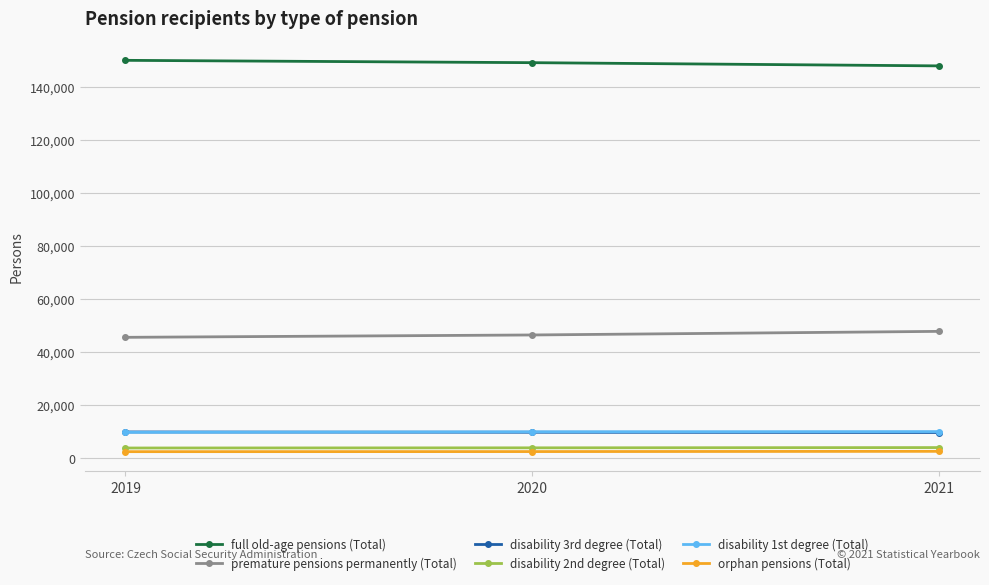

At how many categories does at least one series exceed 17022?

3